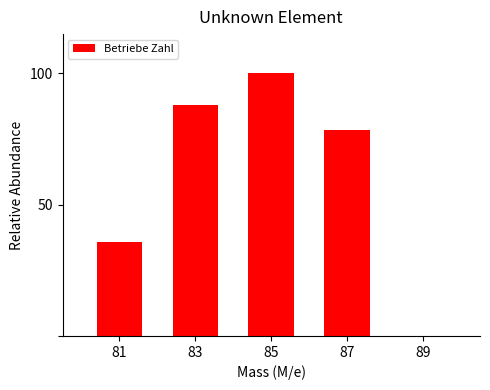

Reading left to right, what are all the values shown in this chart?

81=35.7	83=88.1	85=100.0	87=78.6